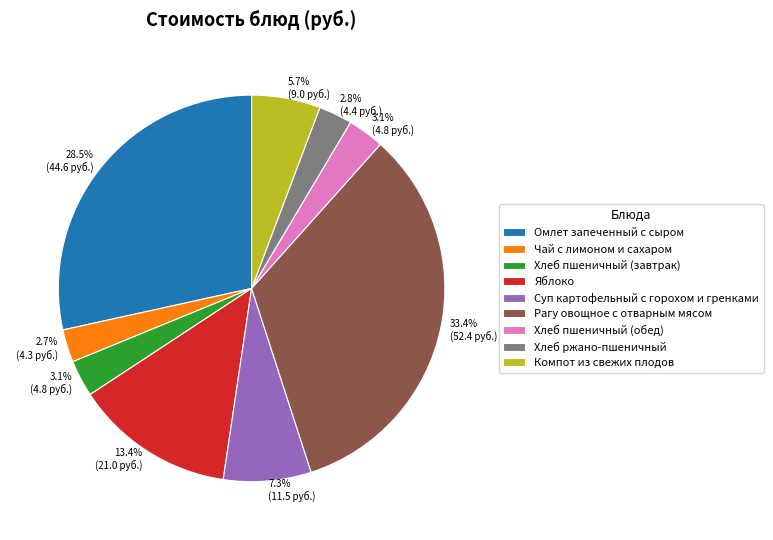

Does Компот из свежих плодов represent more than half of the total?

No